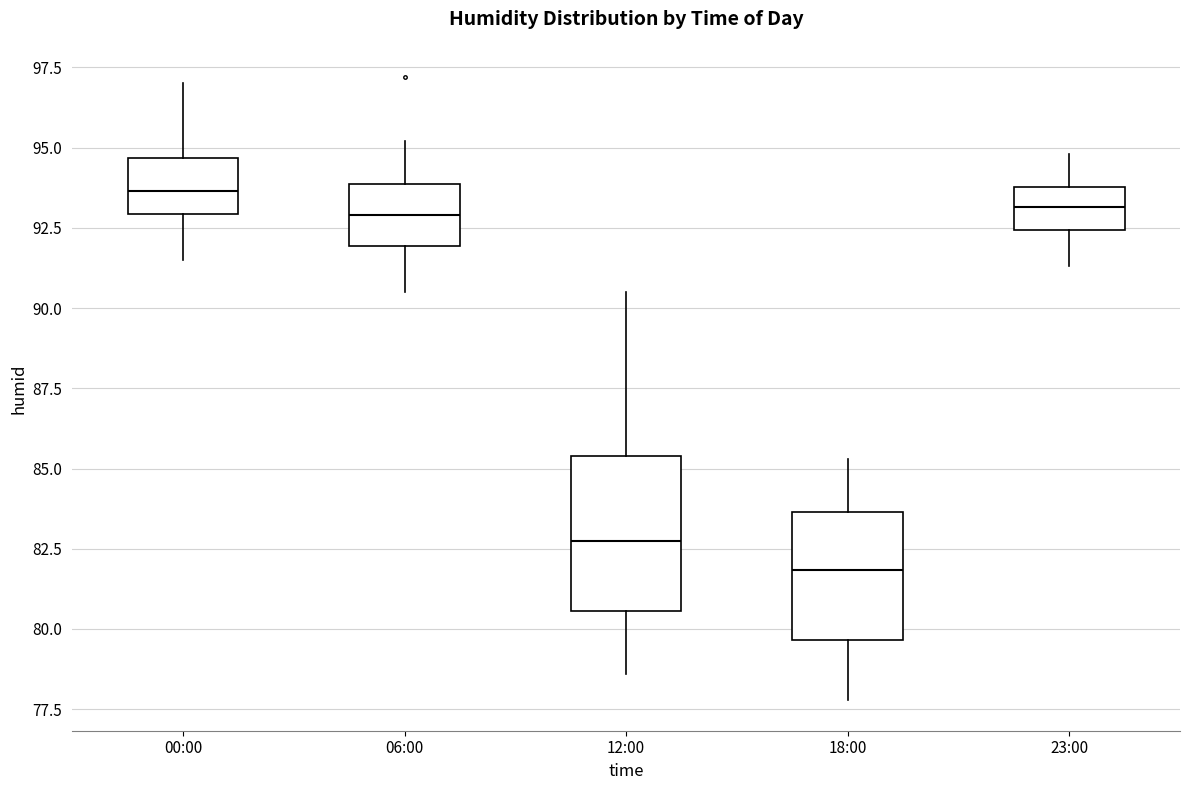

Reading left to right, read every box against the y-axis: the position of its median line, the range the box covers, and the ends of its whiskers. The values are not printed on the chart, so give them approximately, as read against the axis.

00:00: median 93.5, box 93.0 to 94.5, whiskers 91.5 to 97.0
06:00: median 93.0, box 92.0 to 94.0, whiskers 90.5 to 95.0
12:00: median 83.0, box 80.5 to 85.5, whiskers 78.5 to 90.5
18:00: median 82.0, box 79.5 to 83.5, whiskers 78.0 to 85.5
23:00: median 93.0, box 92.5 to 94.0, whiskers 91.5 to 95.0